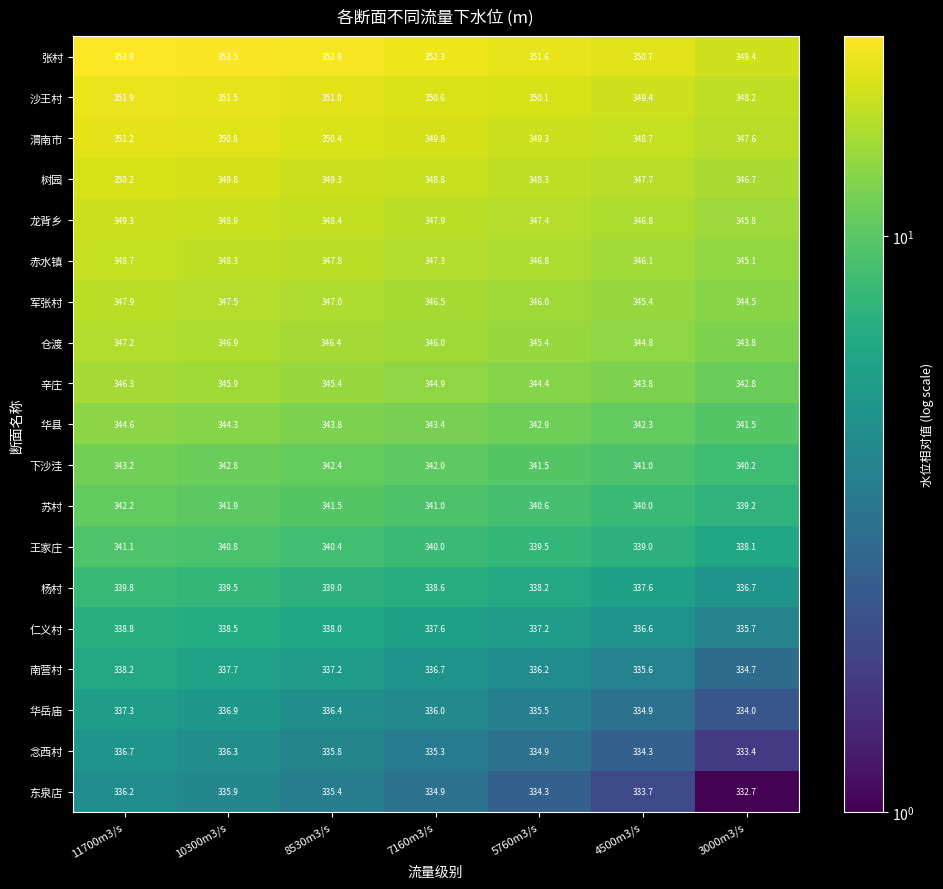

What is the difference between the highest and lowest values at 11700m3/s?

17.7